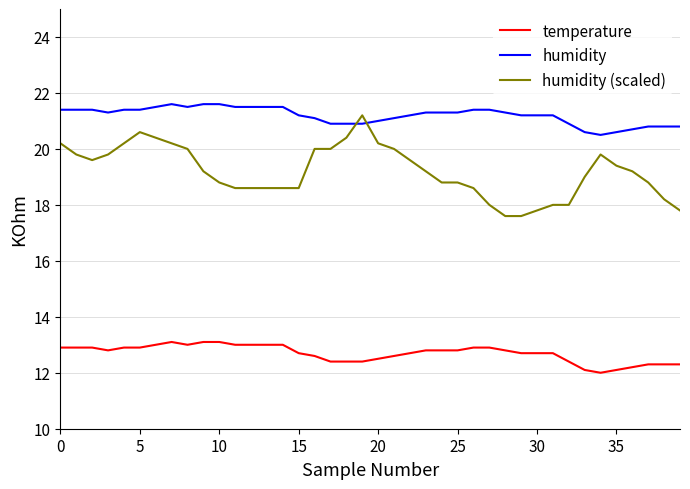

Which series has the largest total across all categories?

humidity